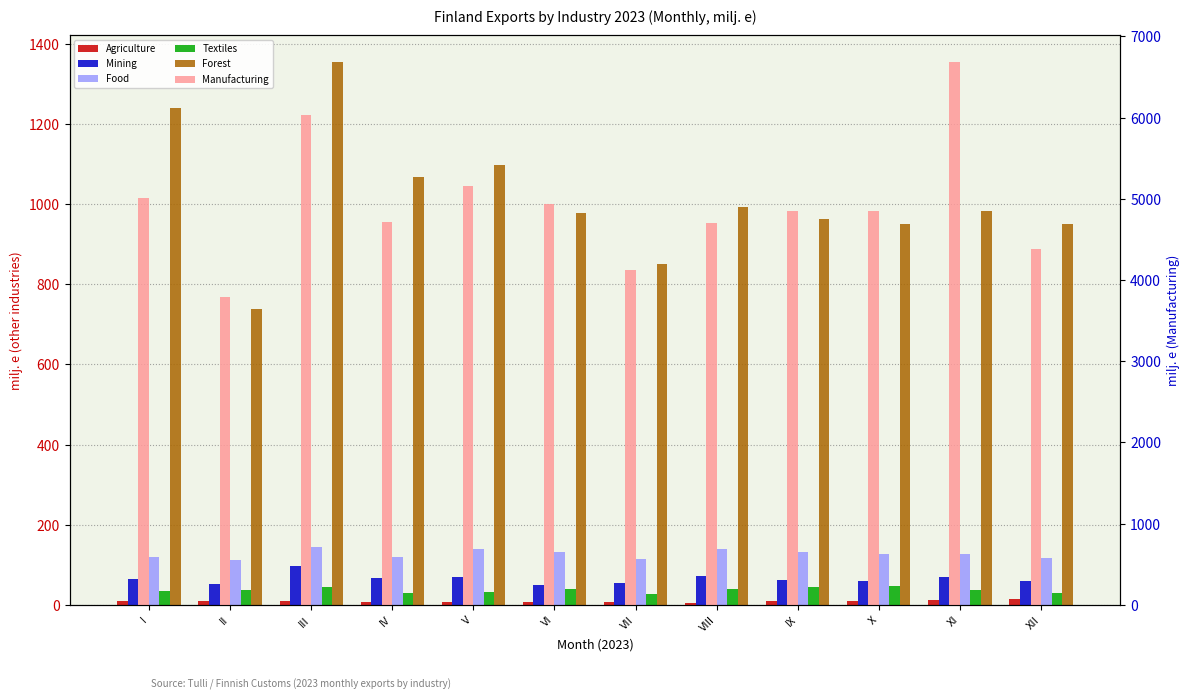

Reading right to left, what are all the values shown in this chart?

Agriculture: XII=14.0	XI=11.3	X=8.1	IX=8.3	VIII=4.5	VII=6.7	VI=5.9	V=7.6	IV=7.9	III=10.3	II=9.5	I=9.7
Mining: XII=60.2	XI=69.2	X=59.3	IX=61.0	VIII=71.8	VII=53.1	VI=48.2	V=69.9	IV=67.9	III=97.0	II=51.9	I=63.9
Food: XII=117.9	XI=126.1	X=127.7	IX=132.1	VIII=138.4	VII=115.1	VI=132.5	V=139.1	IV=120.0	III=144.0	II=110.5	I=119.8
Textiles: XII=28.5	XI=35.6	X=47.6	IX=45.5	VIII=39.0	VII=26.3	VI=38.4	V=33.1	IV=28.4	III=44.1	II=36.0	I=34.0
Forest: XII=951.4	XI=984.0	X=950.9	IX=961.8	VIII=993.5	VII=850.2	VI=979.1	V=1098.7	IV=1068.8	III=1354.2	II=738.0	I=1240.2
Manufacturing: XII=4376.5	XI=6682.2	X=4849.9	IX=4848.2	VIII=4702.5	VII=4119.5	VI=4937.6	V=5161.7	IV=4717.4	III=6036.4	II=3792.9	I=5014.8